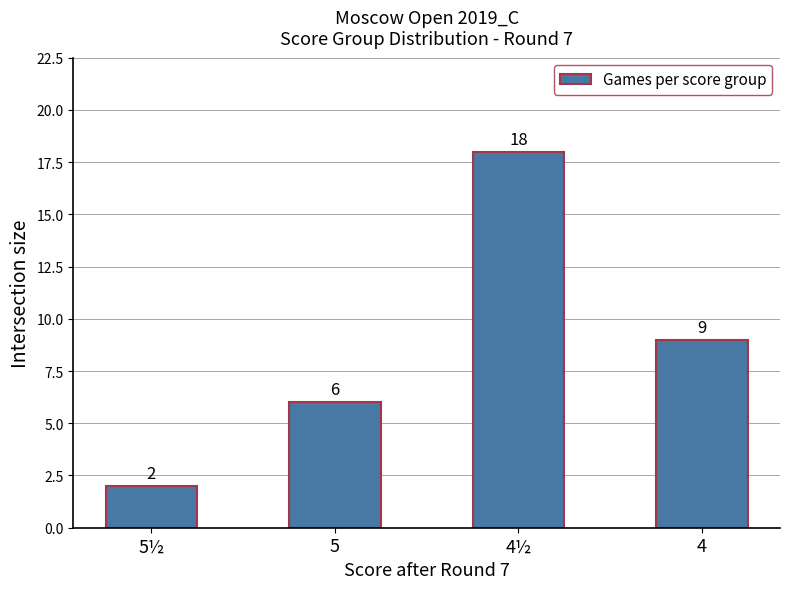

How many bars are there in total?

4